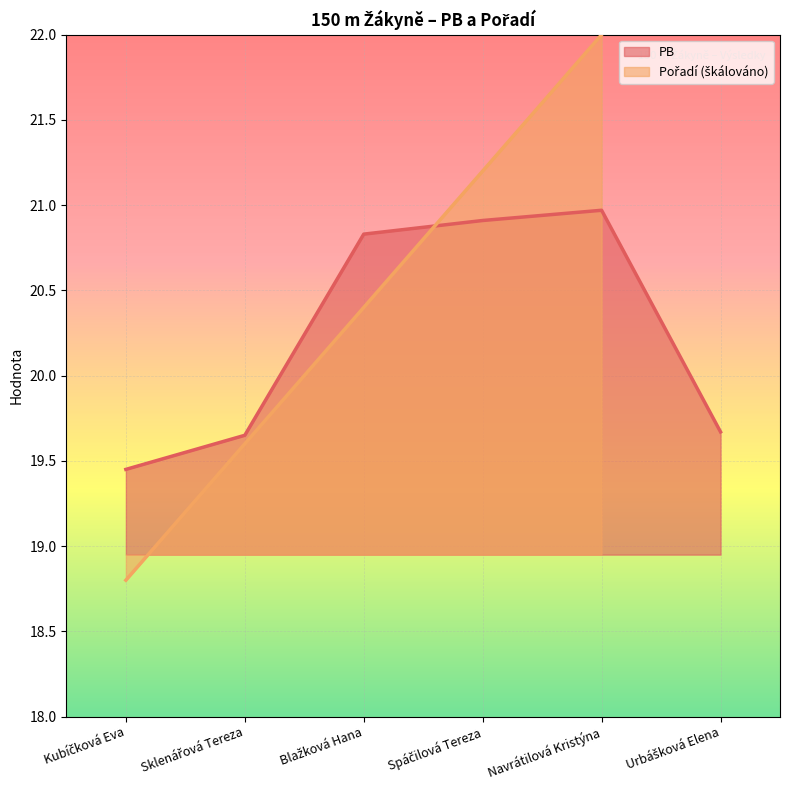

How many values are below 20?

3